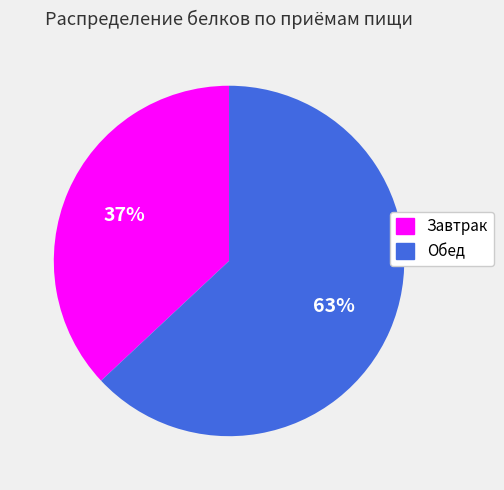

Which slice represents more than half of the pie?

Обед